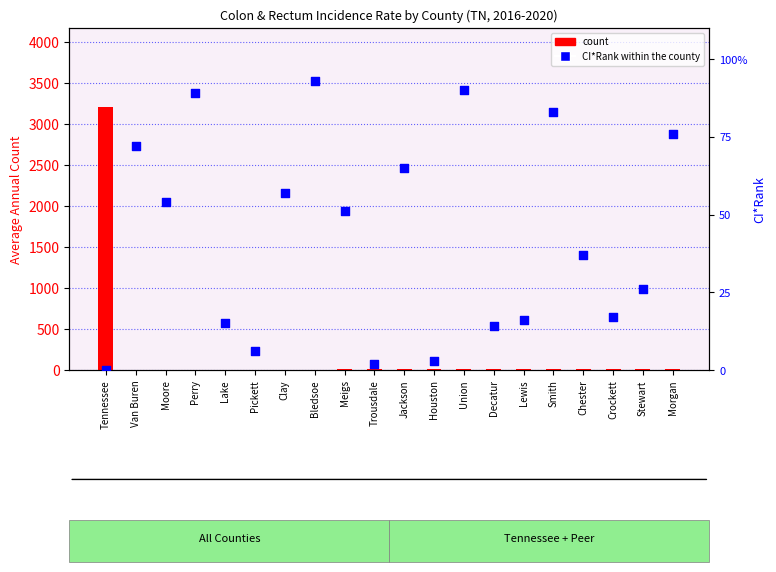

At how many categories does at least one series exceed 1899?

1